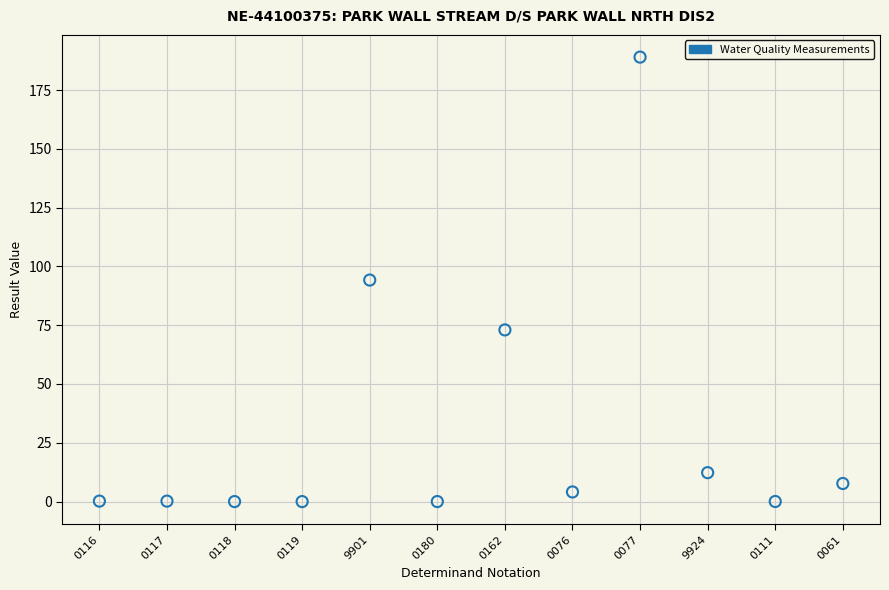

What is the range of Y values (max minus min)?

189.0